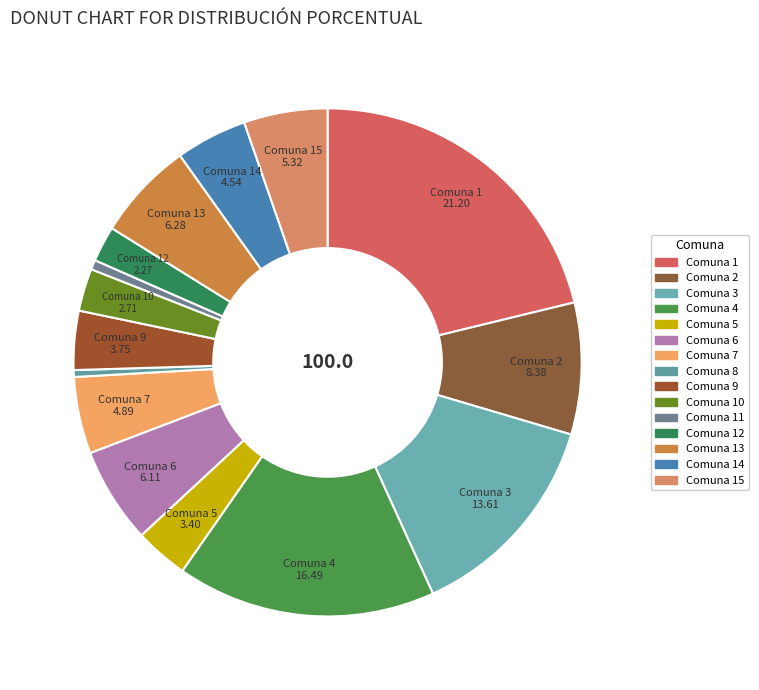

To the nearest percent, what is the average slice percentage?

7%